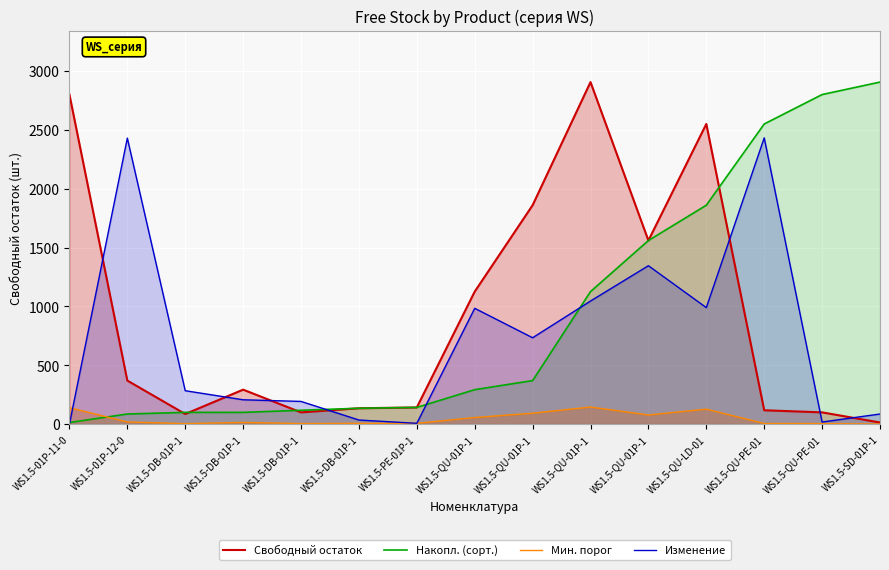

What is the minimum value for Накопл. (сорт.)?

14.0